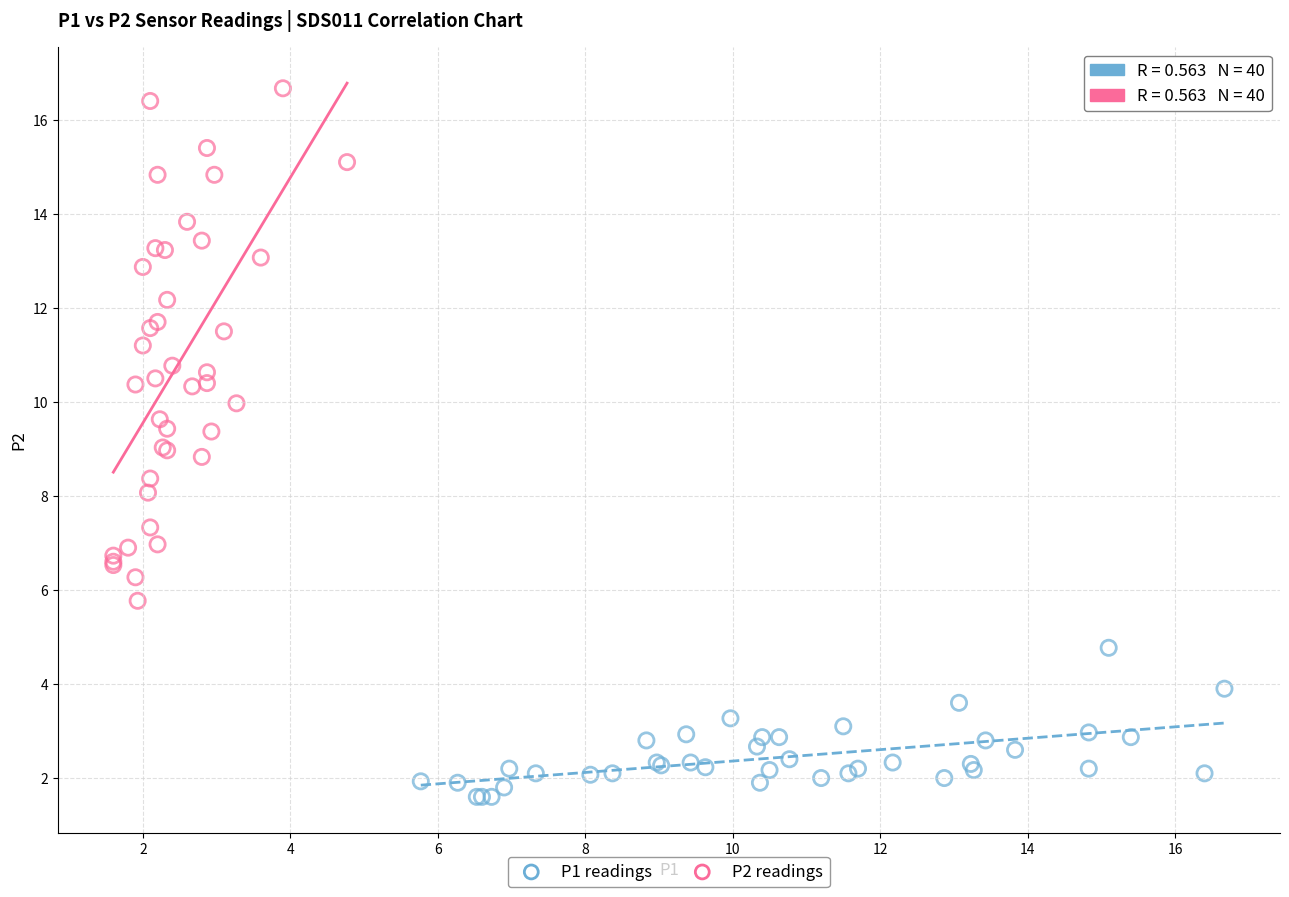

Which series has the largest Y range (max minus min)?

P2 readings